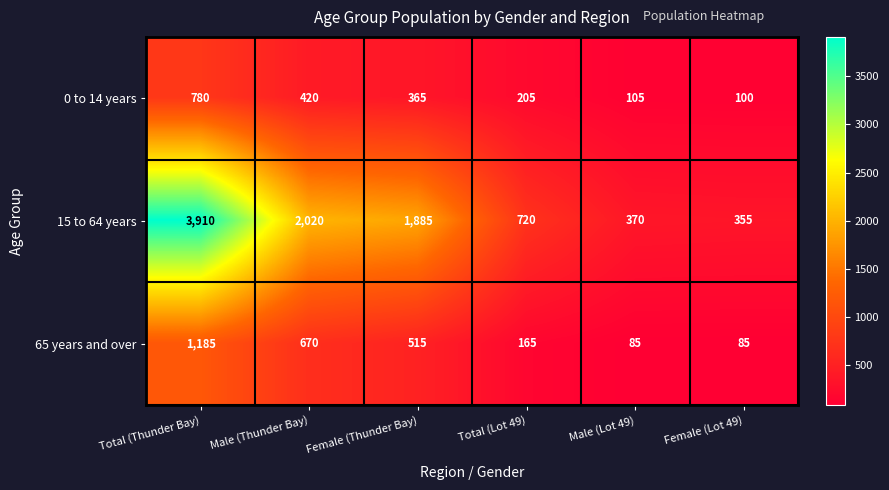

Reading left to right, list all the values displayed in this chart.

0 to 14 years: 780	420	365	205	105	100
15 to 64 years: 3910	2020	1885	720	370	355
65 years and over: 1185	670	515	165	85	85